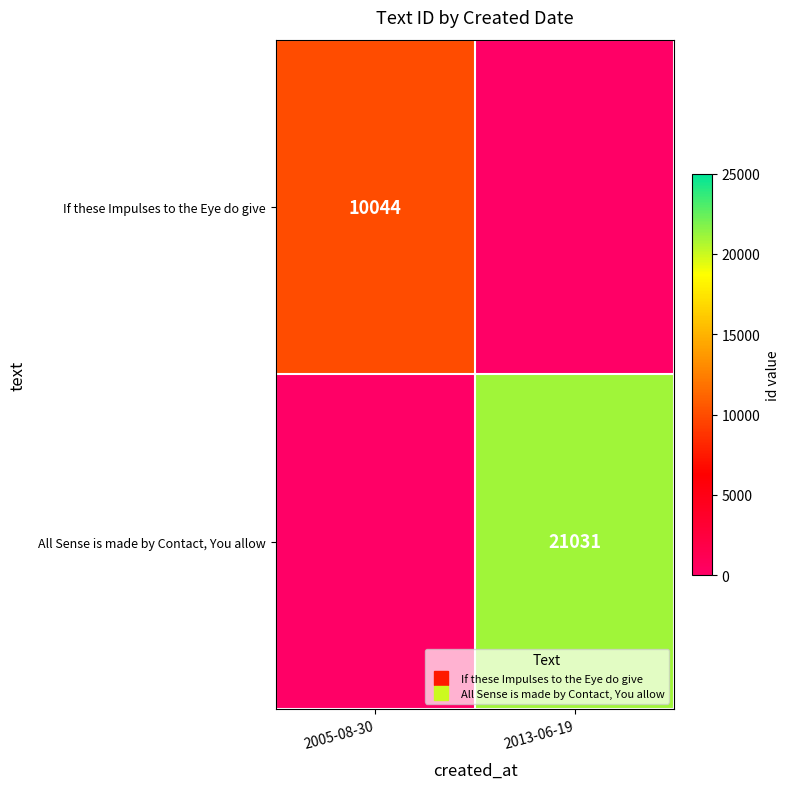

What is the total value across all series at 2013-06-19?

21031